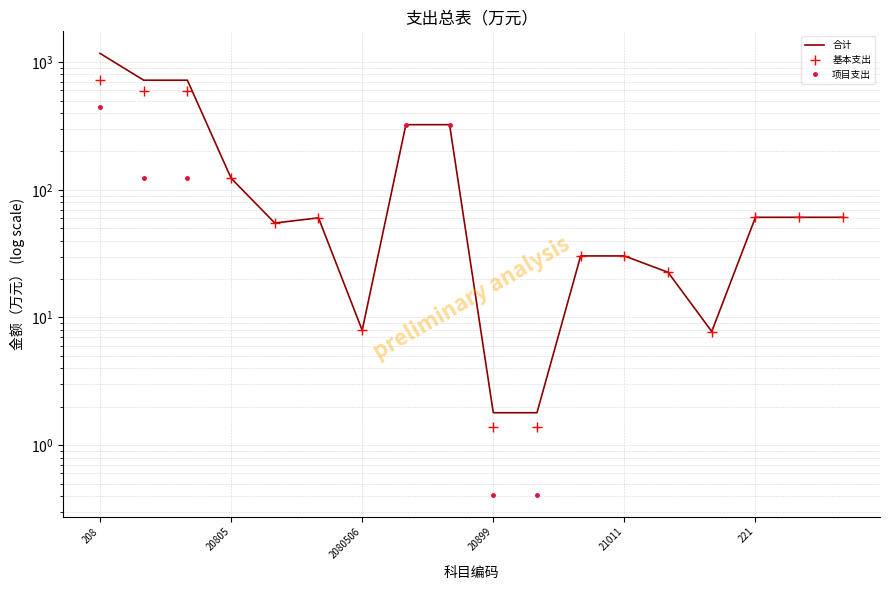

What is the difference between the highest and lowest values at 20899?

1.4